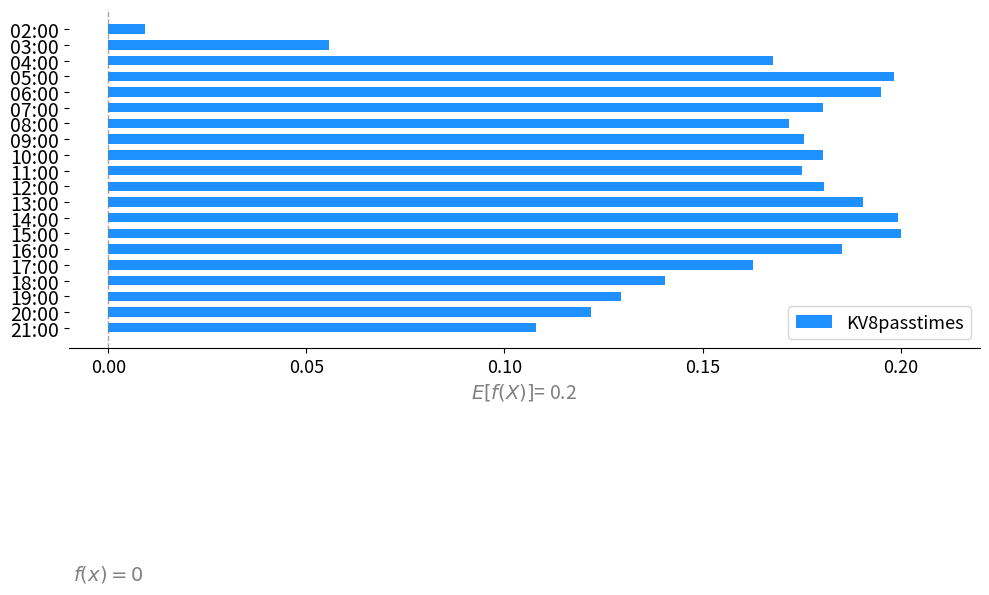

What is the sum of all values?

3.1